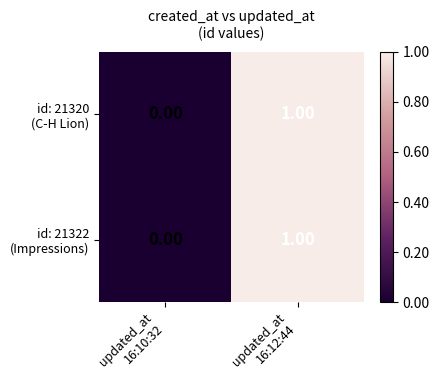

Which label corresponds to the smallest value in the chart?

updated_at
16:10:32